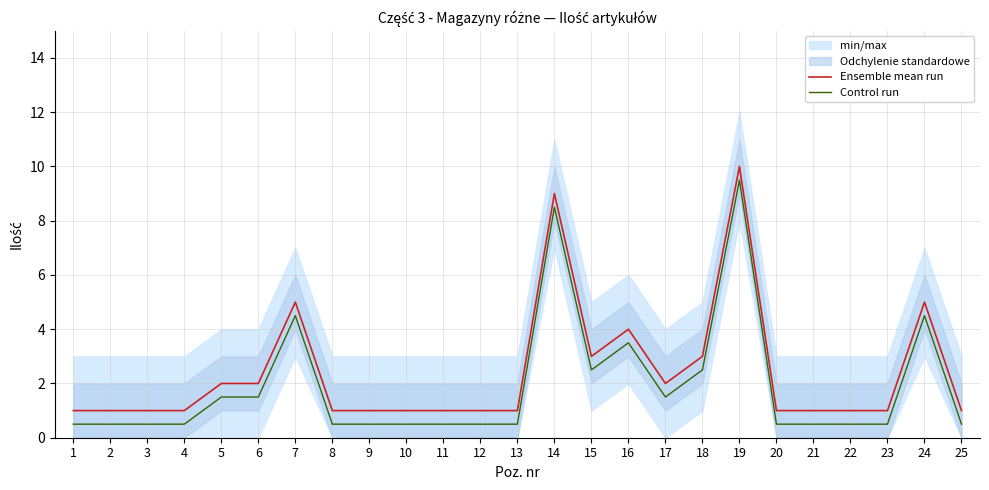

Which series has the largest range (max minus min)?

Ensemble mean run